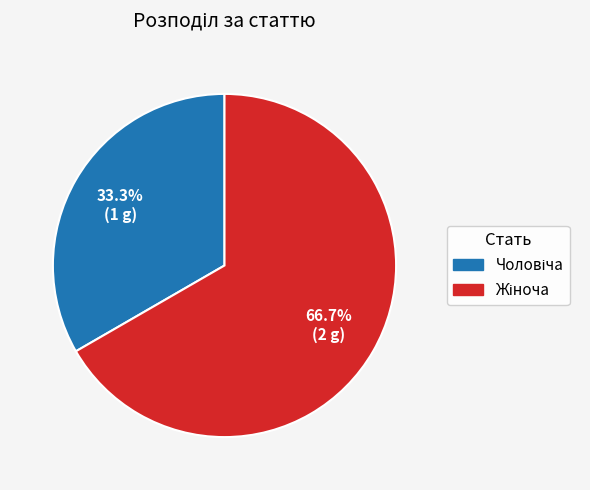

Is there a majority slice in this chart?

Yes